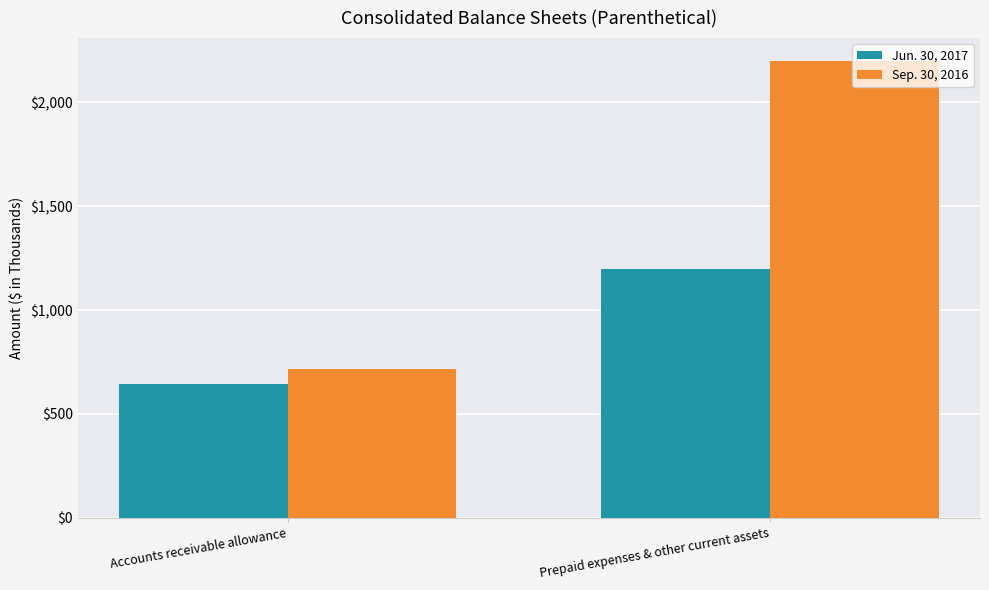

Which series has the widest spread of values?

Sep. 30, 2016